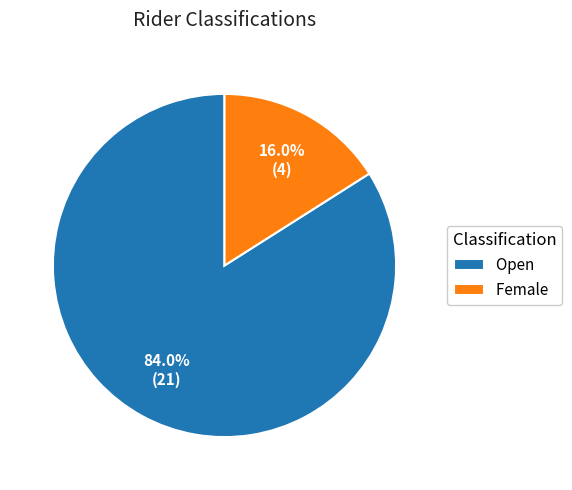

What portion of the pie excludes Female?

84.0%